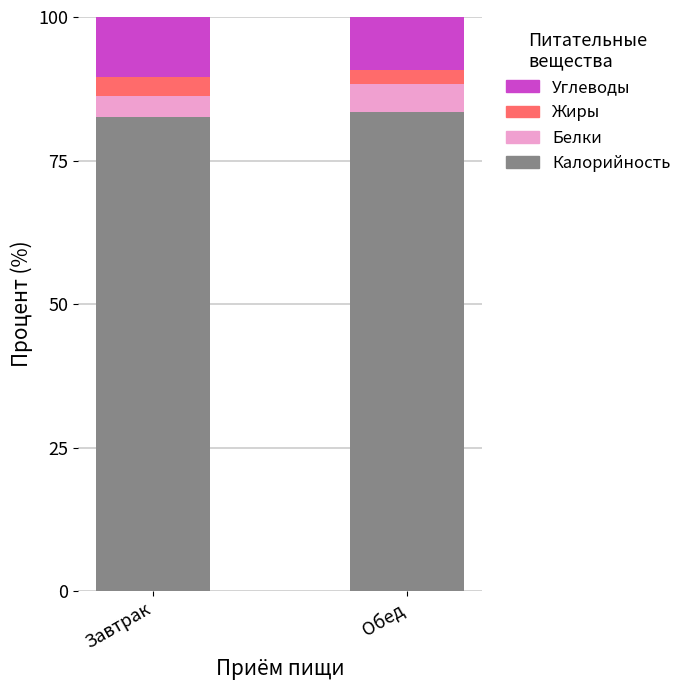

What is the total value across all series at Завтрак?

100.0